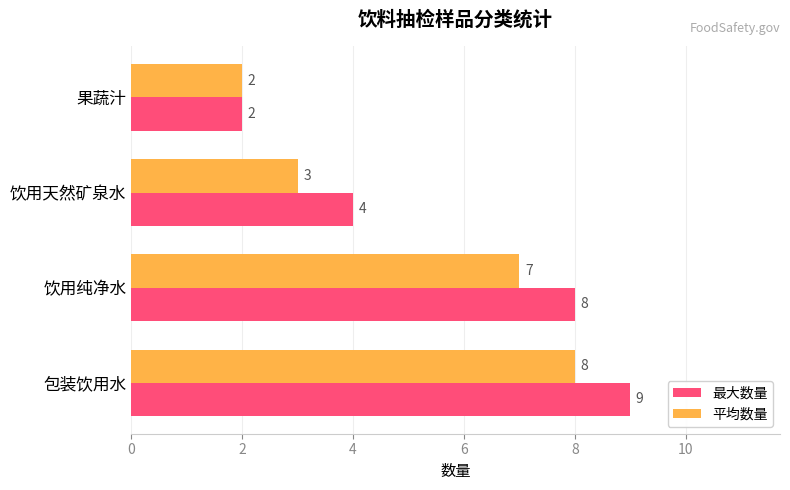

How many distinct data groups are displayed?

2